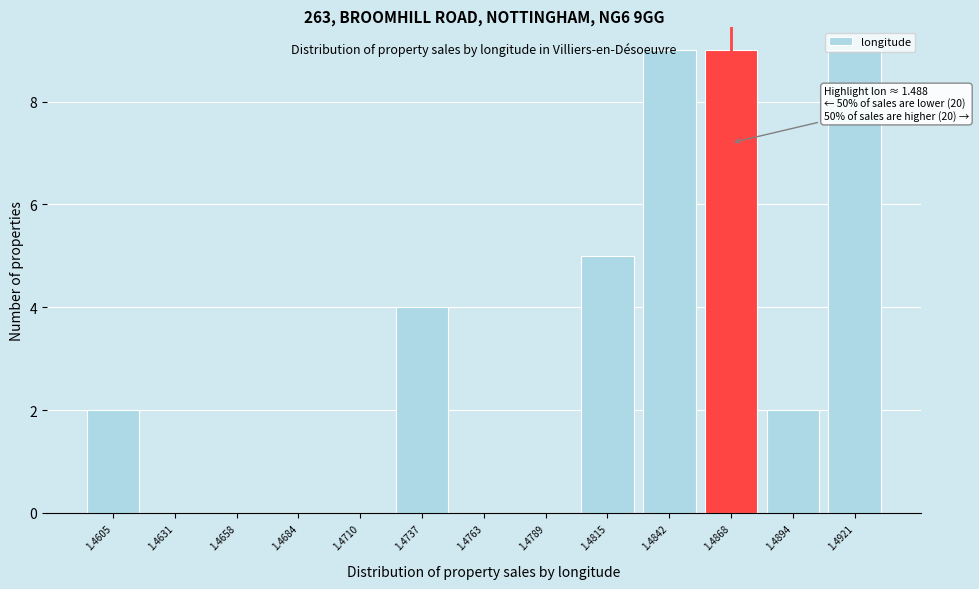

Between 1.4921 and 1.4631, which is larger?

1.4921